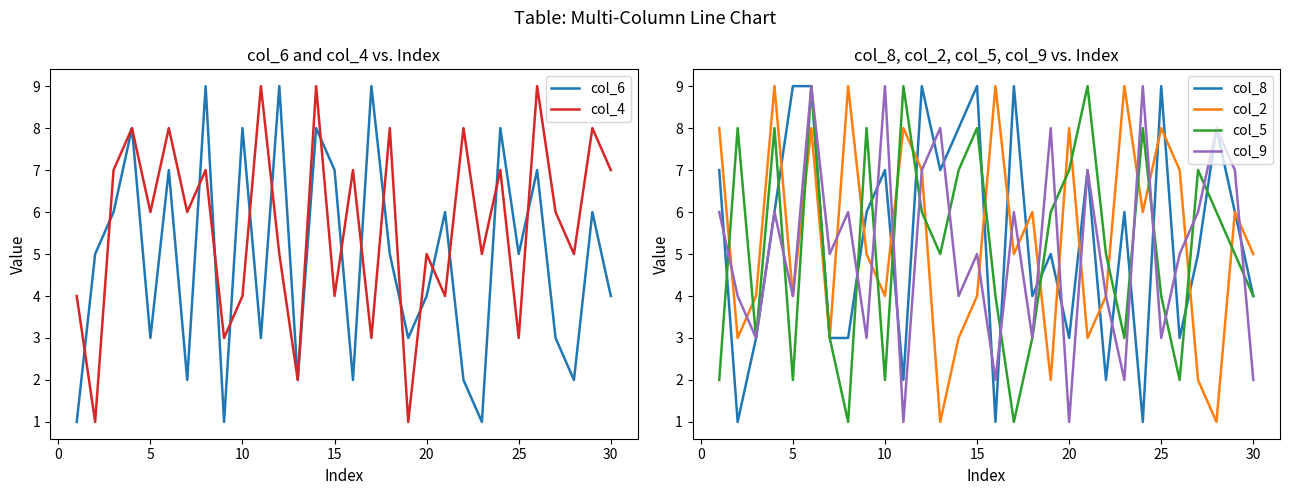

What is the approximate value of col_2 at 10?

4